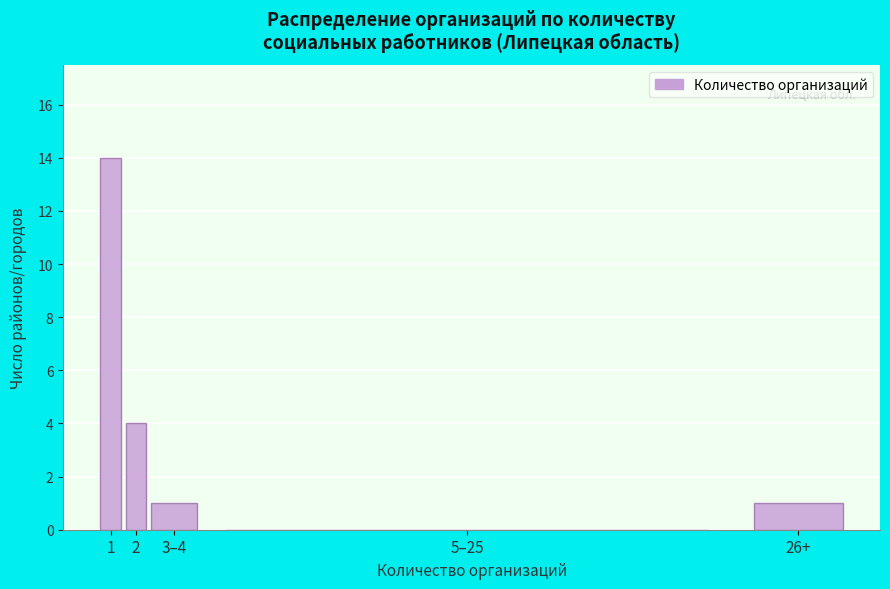

Reading right to left, list all the values displayed in this chart.

26+=1	5–25=0	3–4=1	2=4	1=14